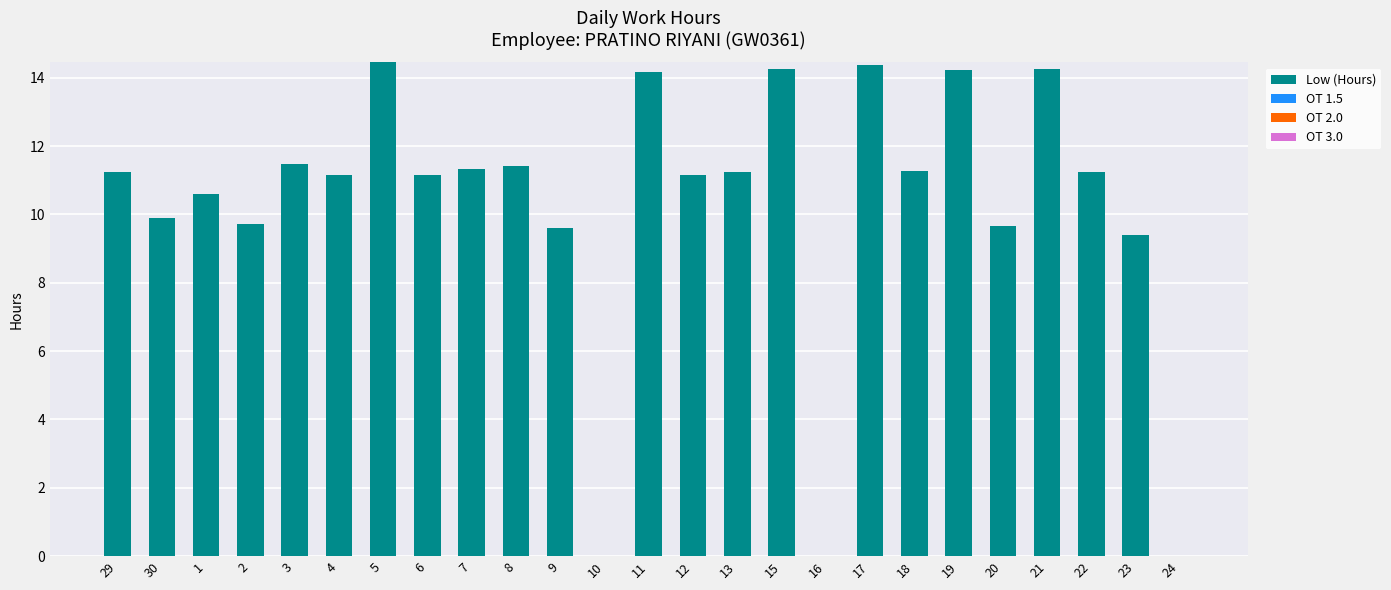

Between 17 and 24, which is larger?

17